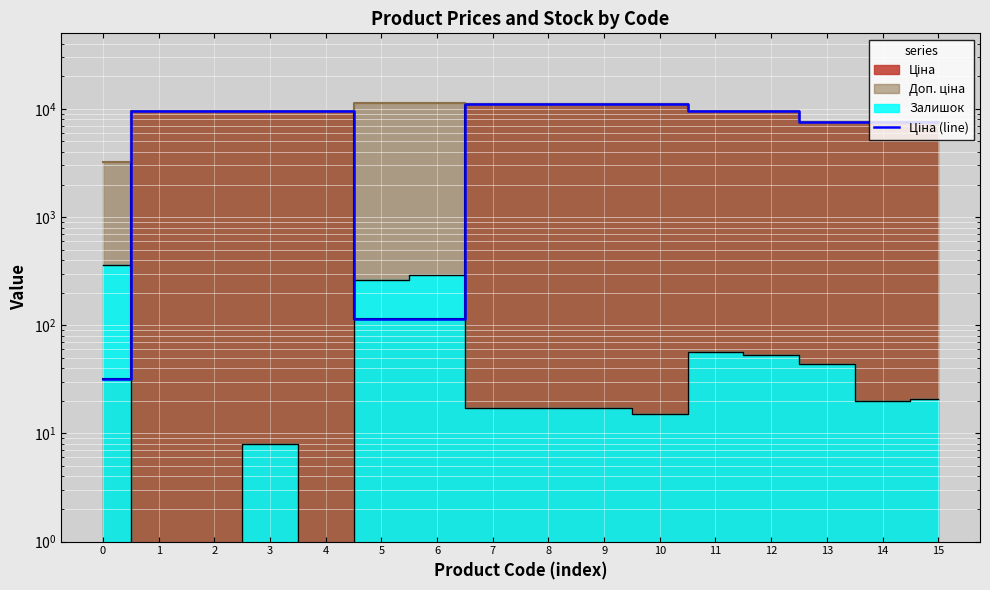

At which label is the value closest to 5610?

13